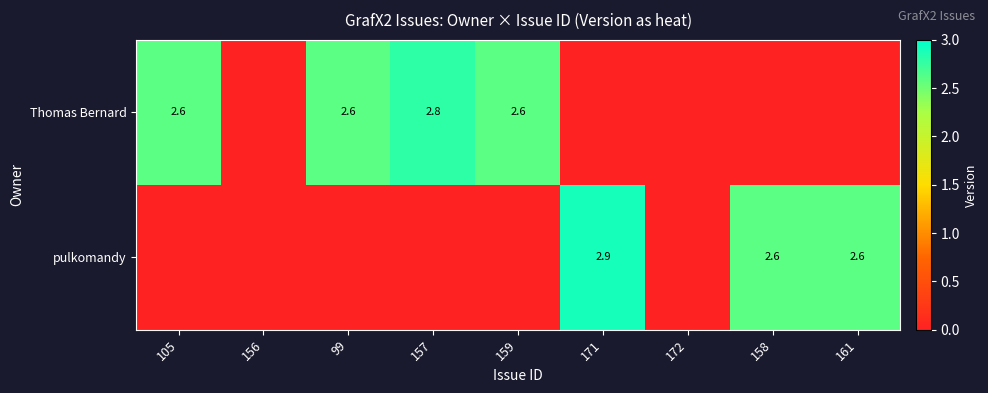

The value of pulkomandy at 171 is 1.9. True or false?

False